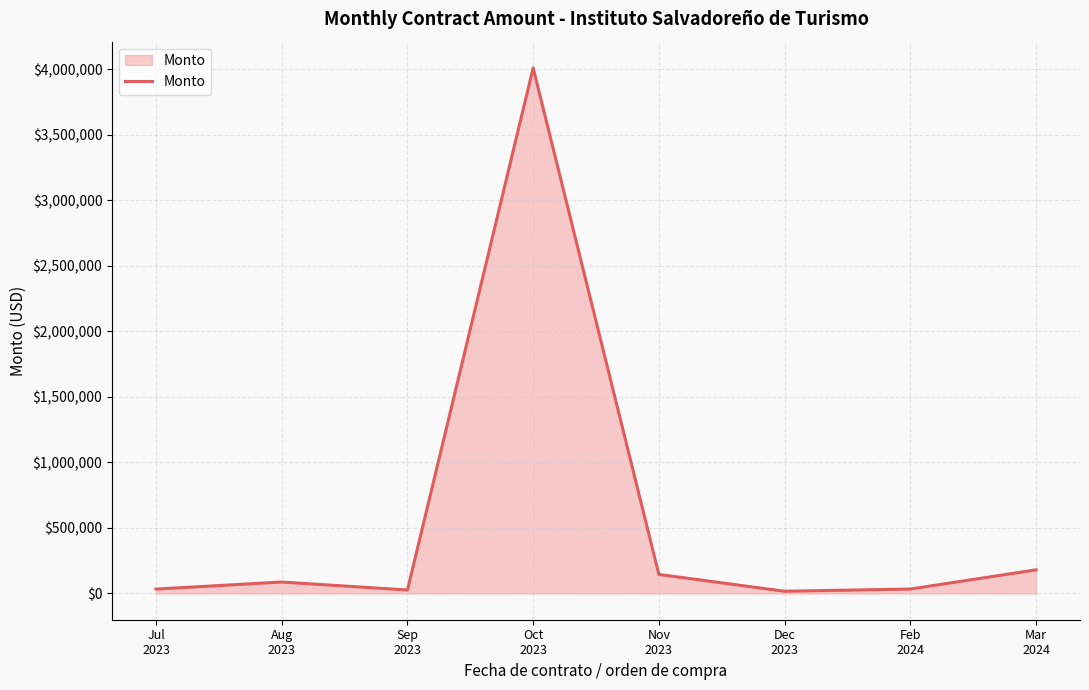

Is it true that the value at Feb
2024 is 33620.0?

True